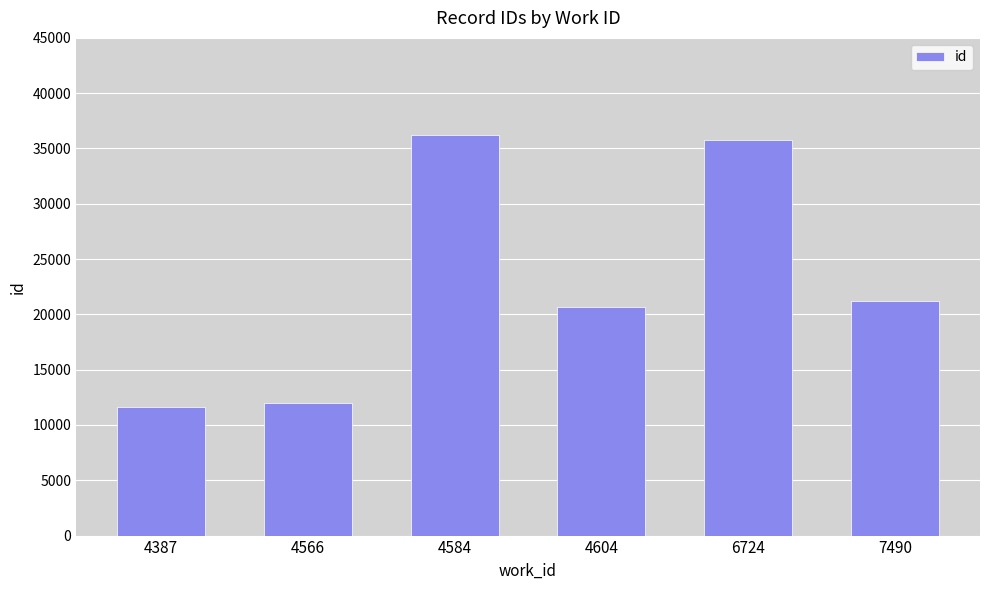

The value at 4387 is 4606. True or false?

False